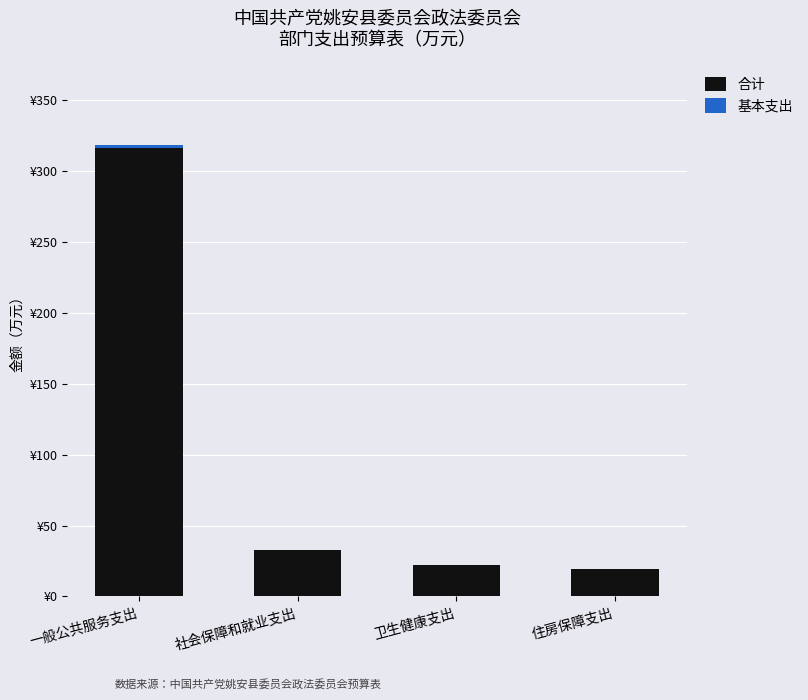

Reading left to right, what are all the values shown in this chart?

合计: 一般公共服务支出=318.3	社会保障和就业支出=32.8	卫生健康支出=22.1	住房保障支出=19.7
基本支出: 一般公共服务支出=1.6	社会保障和就业支出=0.2	卫生健康支出=0.1	住房保障支出=0.1